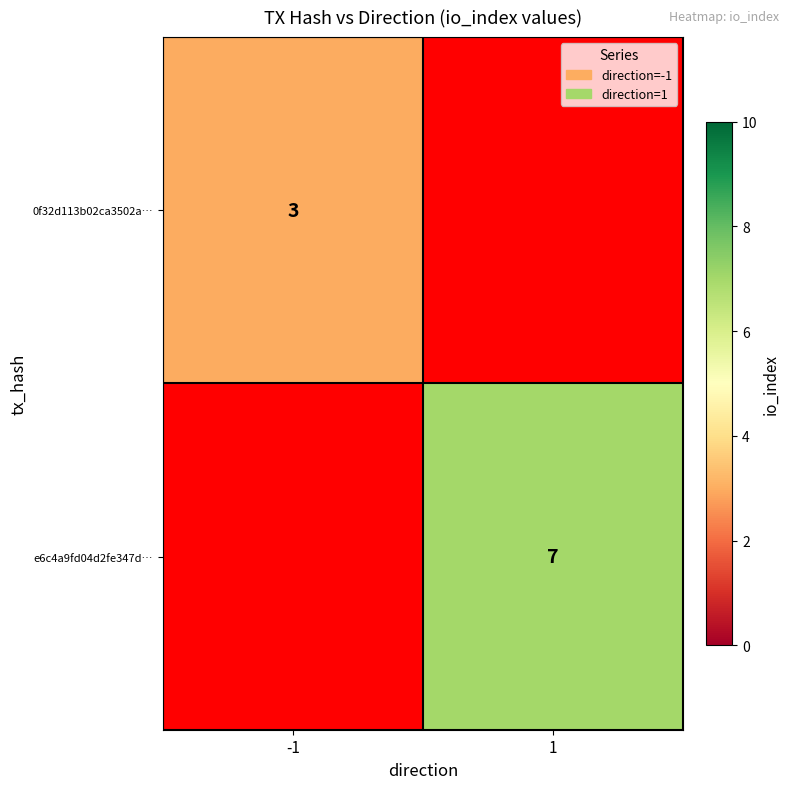

The value of 0f32d113b02ca3502a… at -1 is 3. True or false?

True